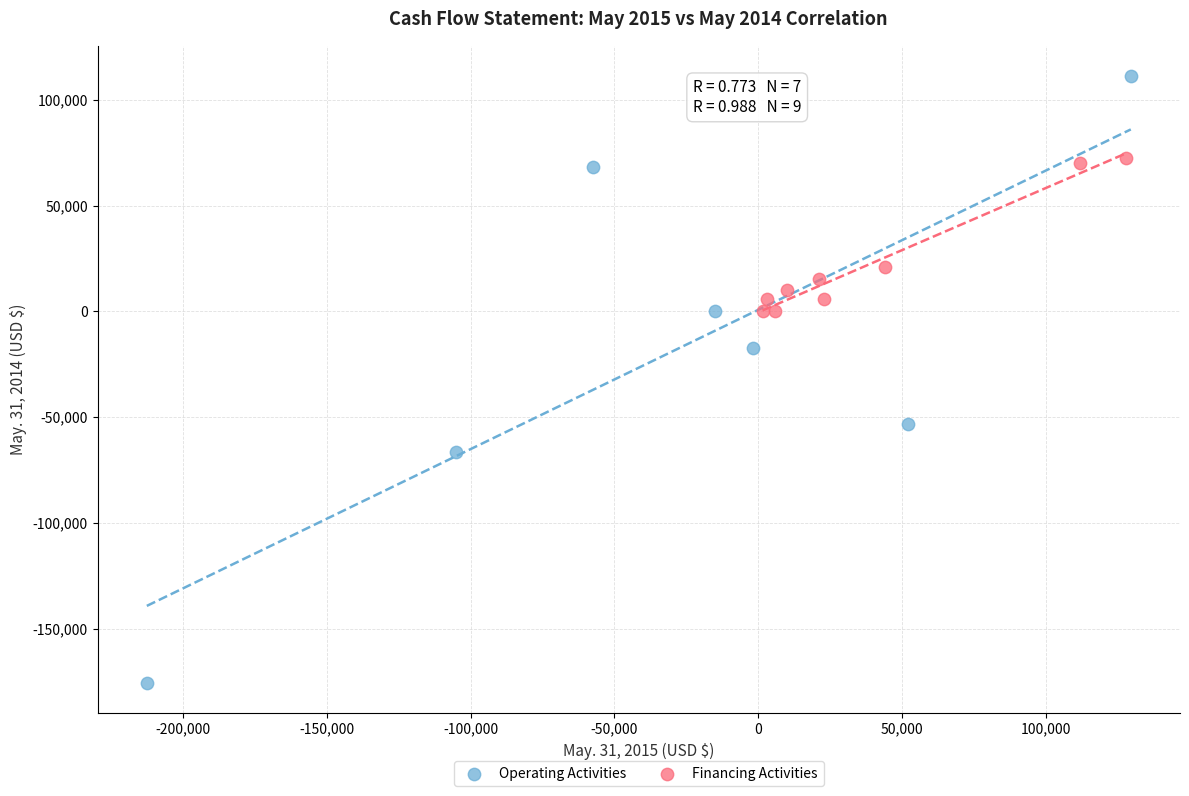

What are all the series names shown in the legend?

Operating Activities, Financing Activities